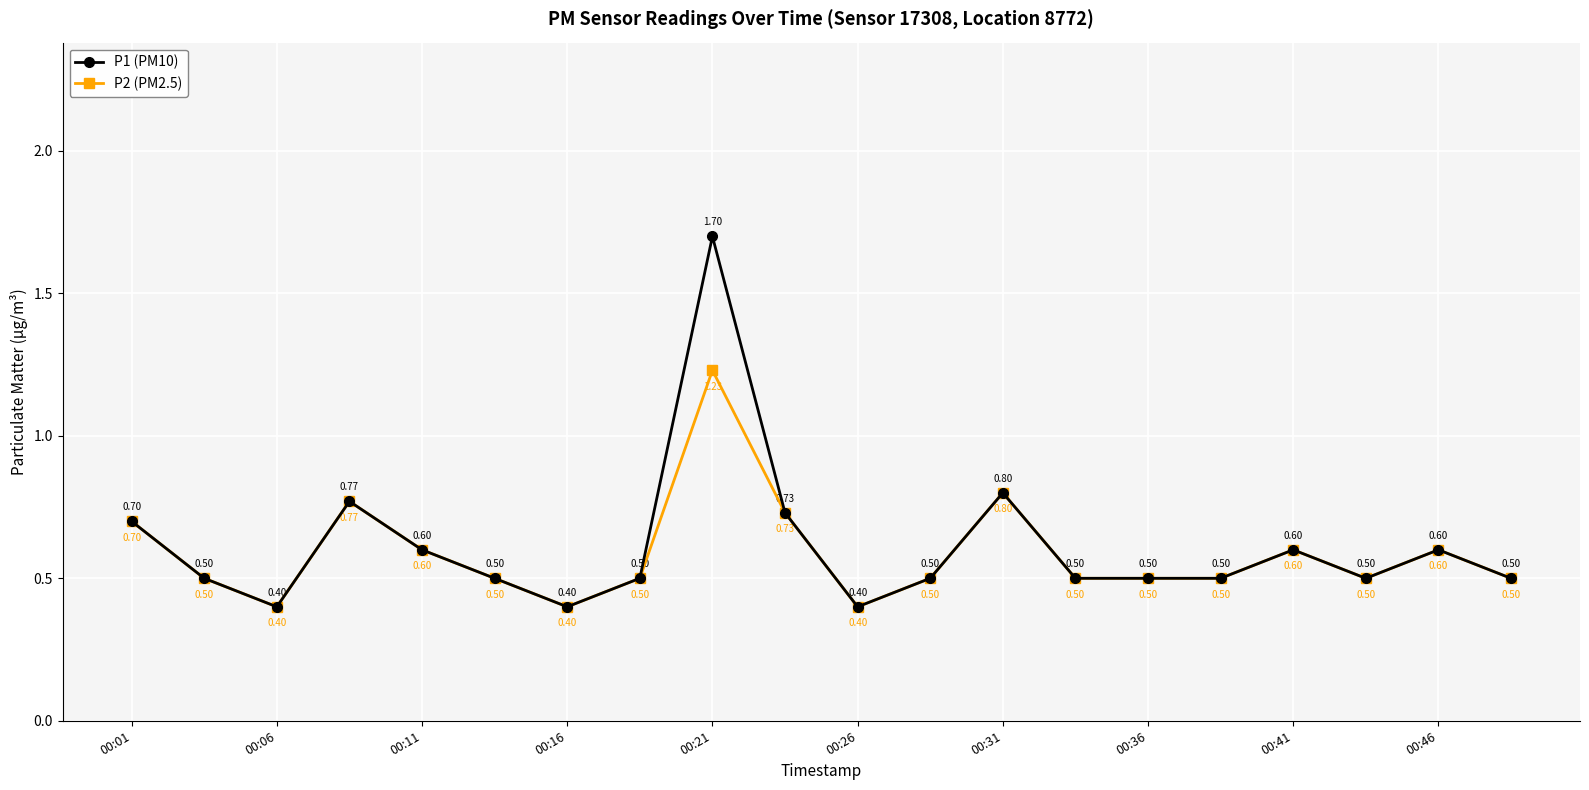

Which series has the largest range (max minus min)?

P1 (PM10)